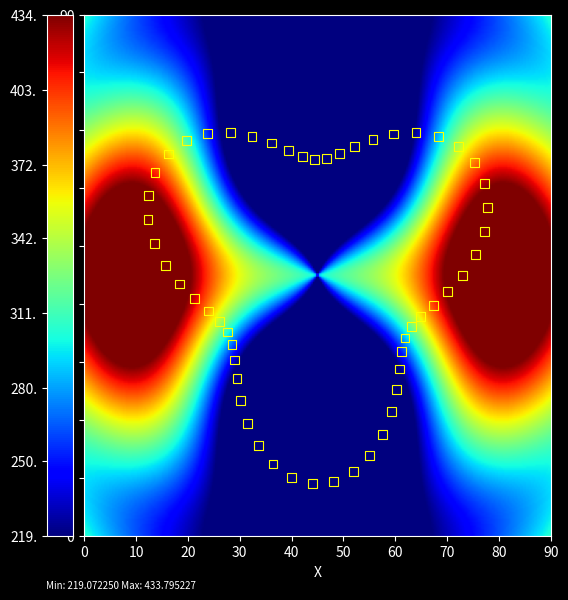

What is the range of X values (max minus min)?

65.5